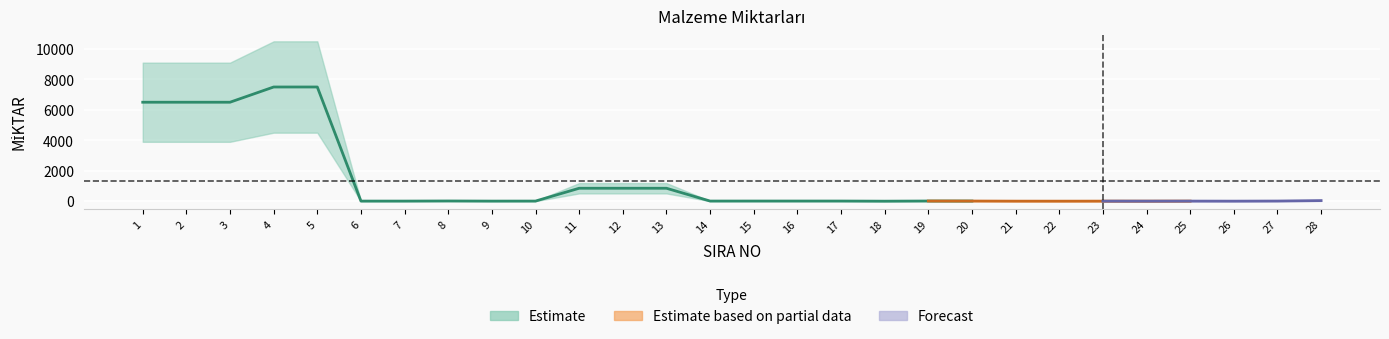

At which category does the data reach its first local valley?

9